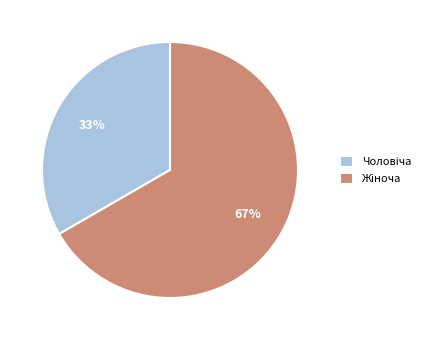

To the nearest percent, what is the average slice percentage?

50%